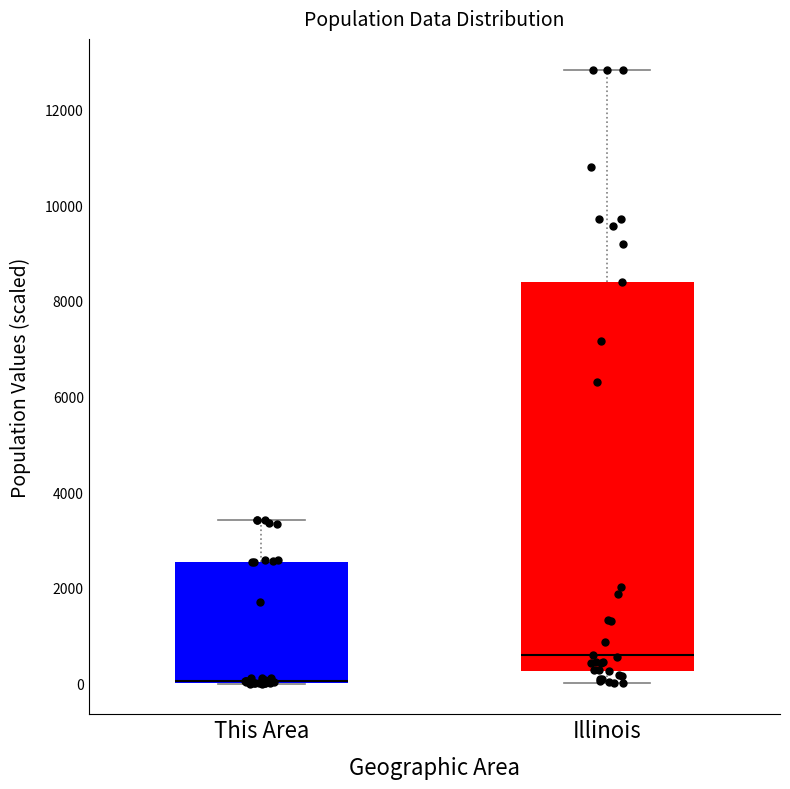

Reading left to right, read every box against the y-axis: the position of its median line, the range the box covers, and the ends of its whiskers. The values are not printed on the chart, so give them approximately, as read against the axis.

This Area: median 0 (drawn on the box's lower edge), box 0 to 2600, whiskers 0 to 3400
Illinois: median 600, box 200 to 8400, whiskers 0 to 12800